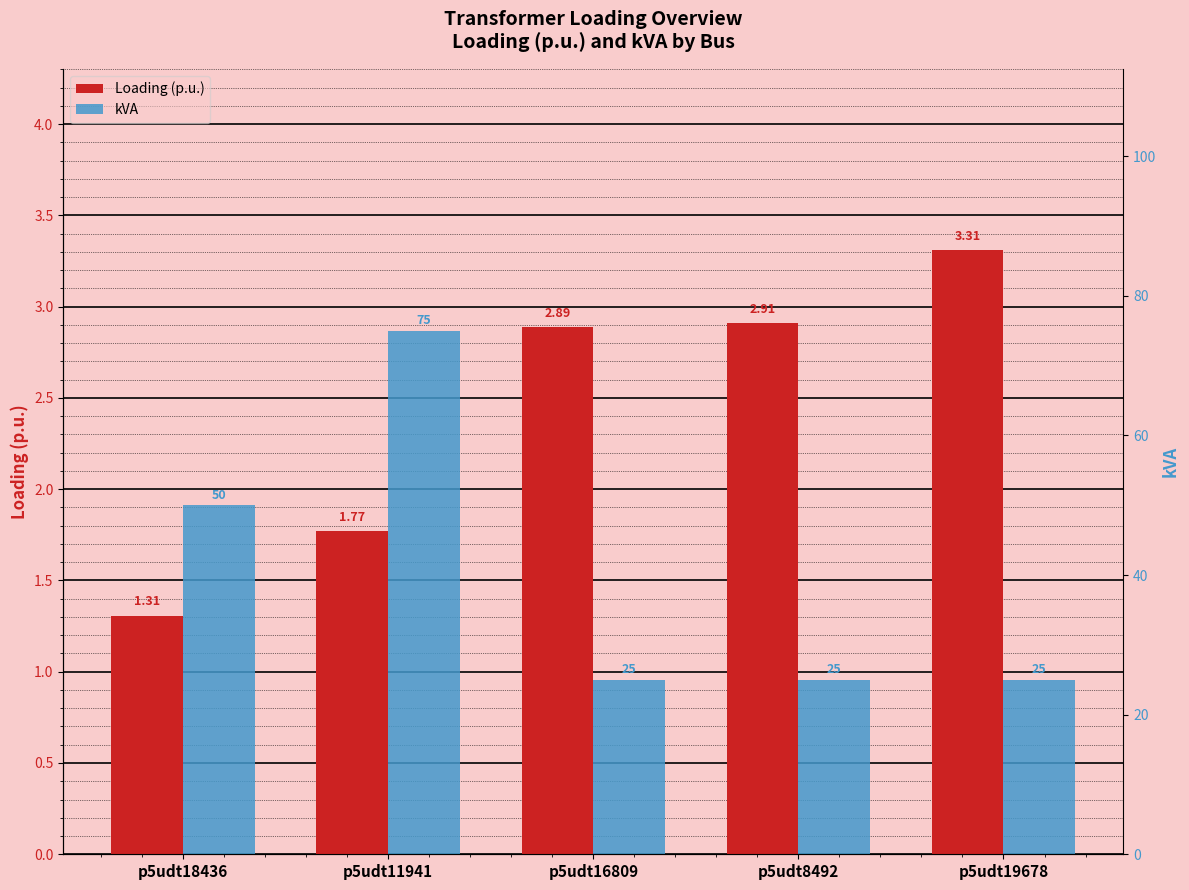

What position from the right is p5udt19678?

1